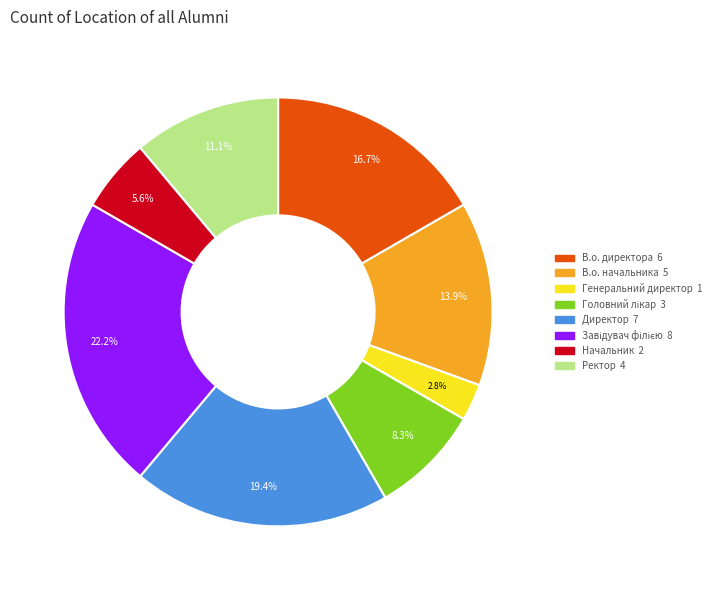

Between Генеральний директор and В.о. начальника, which is larger?

В.о. начальника